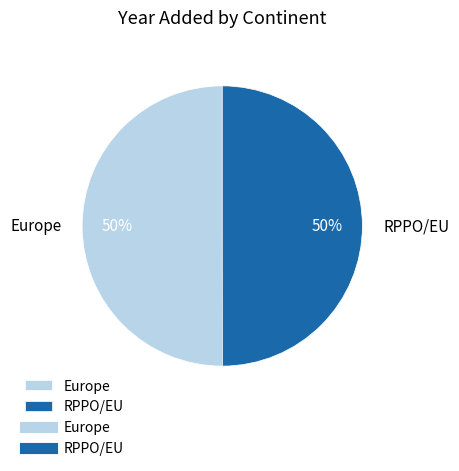

Combined, do RPPO/EU and Europe account for over 50%?

Yes